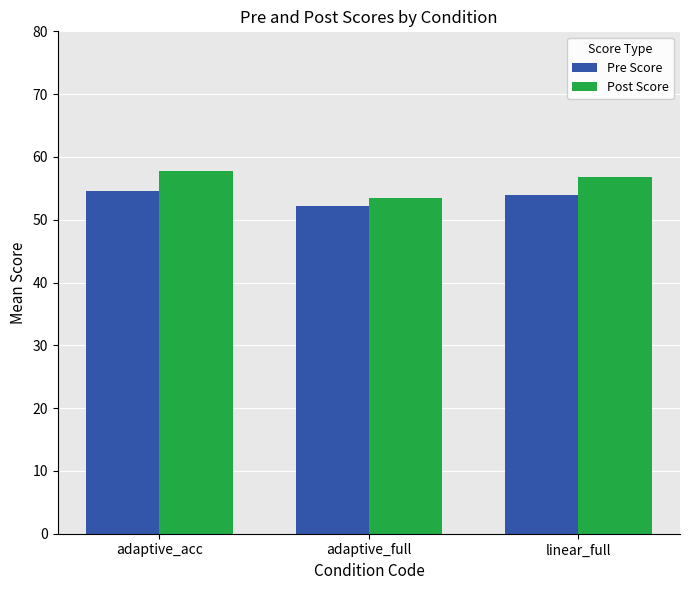

At which category is the sum across all series the highest?

adaptive_acc